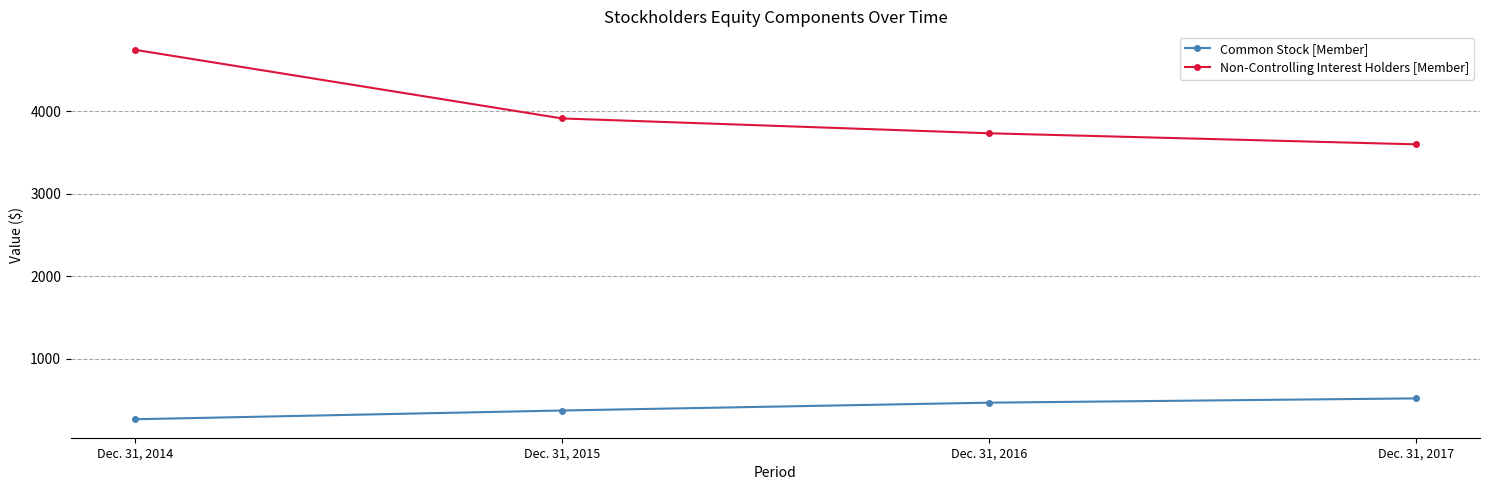

The Non-Controlling Interest Holders [Member] series shows 4743 at Dec. 31, 2014. True or false?

True